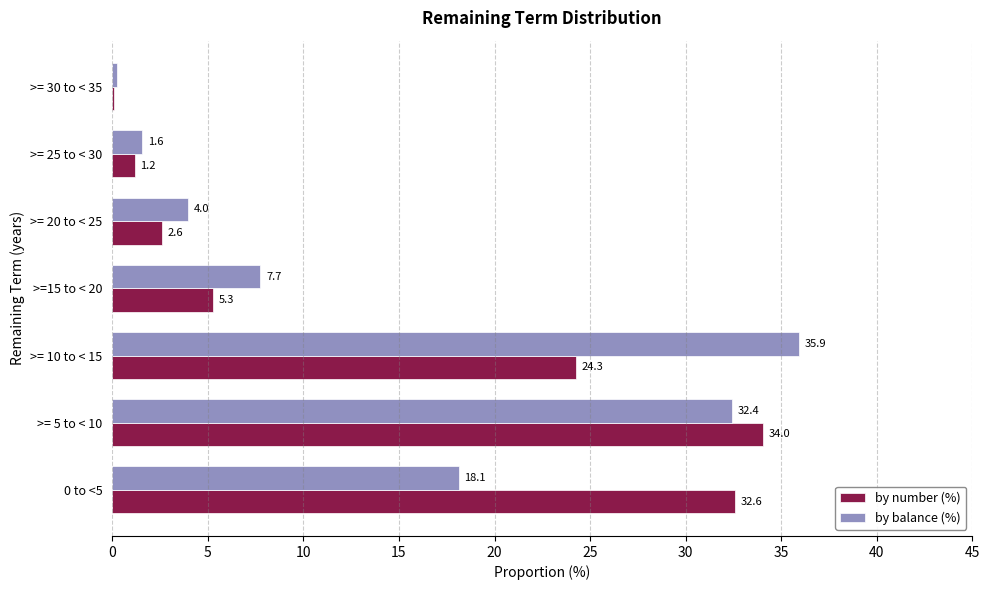

What is the maximum value for by balance (%)?

35.9